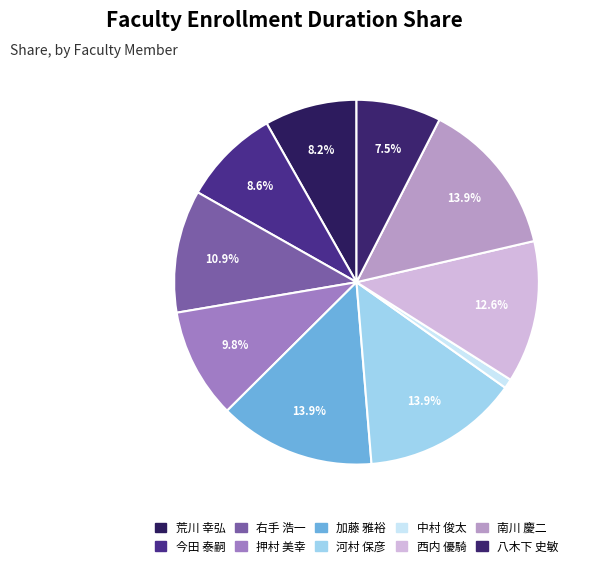

Count the number of slices in the pie.

10